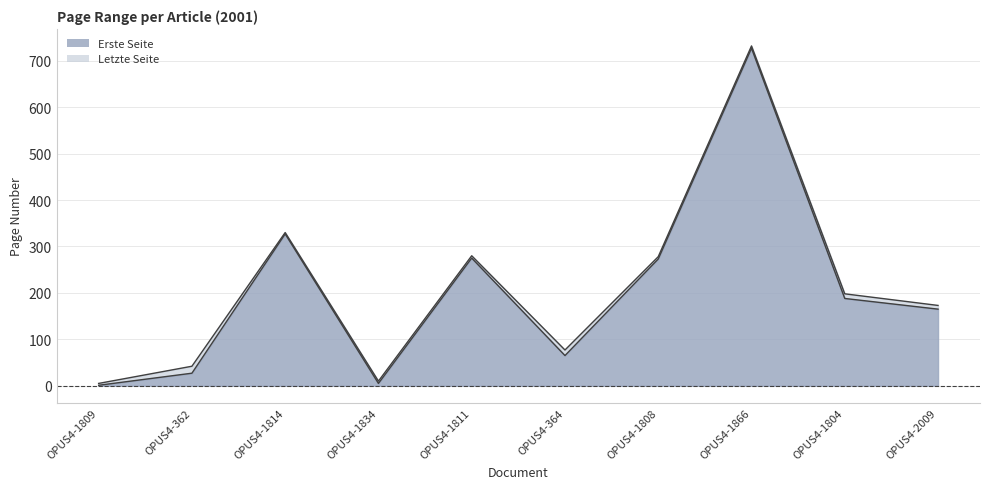

True or false: Letzte Seite and Erste Seite cross at least once.

False